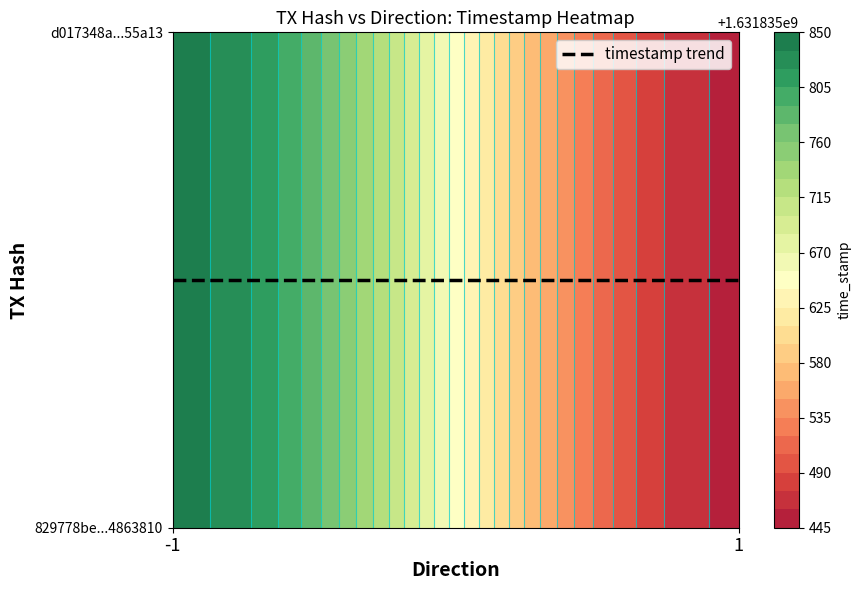

What is the sum of the 829778be584e67cb8c2f58e9183d469a4863810 values at direction and time_stamp?

1631835839